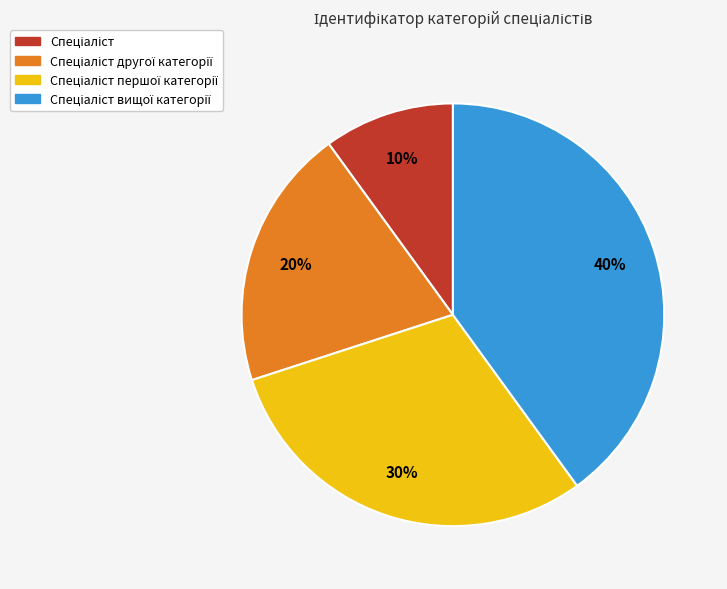

To the nearest percent, what is the average slice percentage?

25%